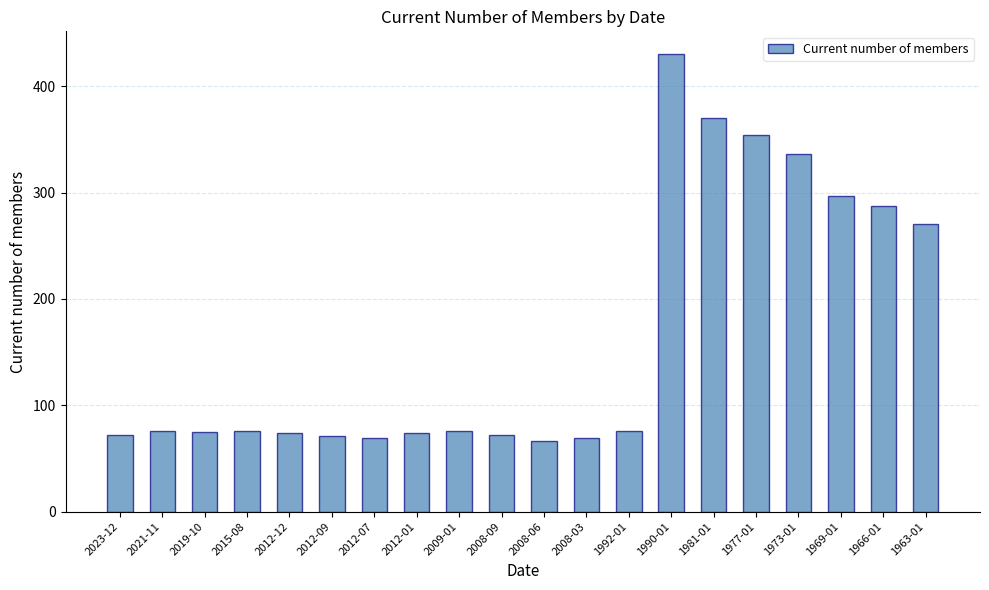

True or false: the data shows 80 at 1981-01.

False